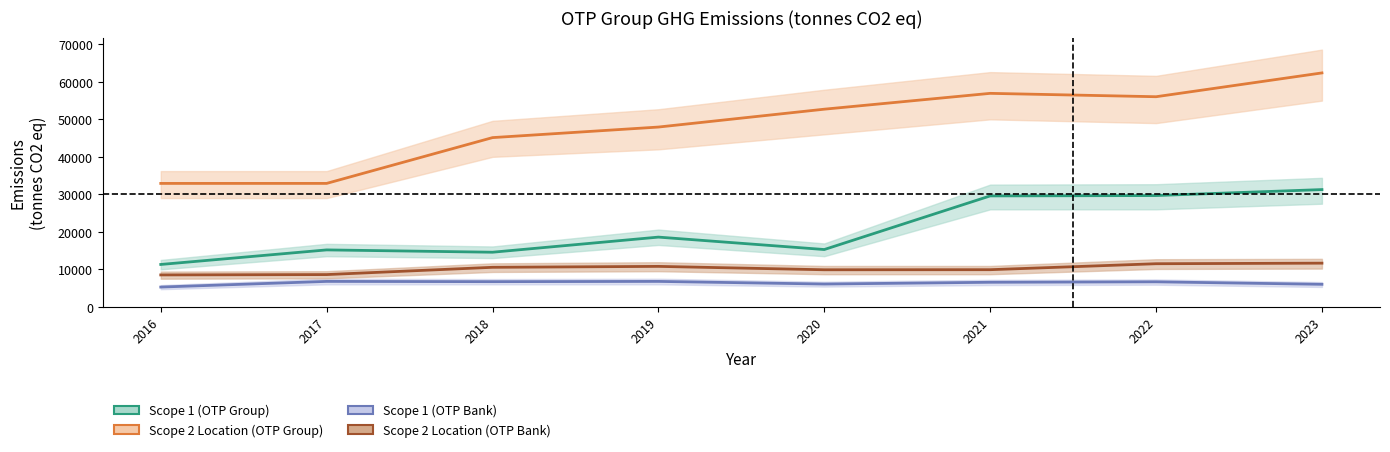

Which has a higher value, 2018 or 2023?

2023